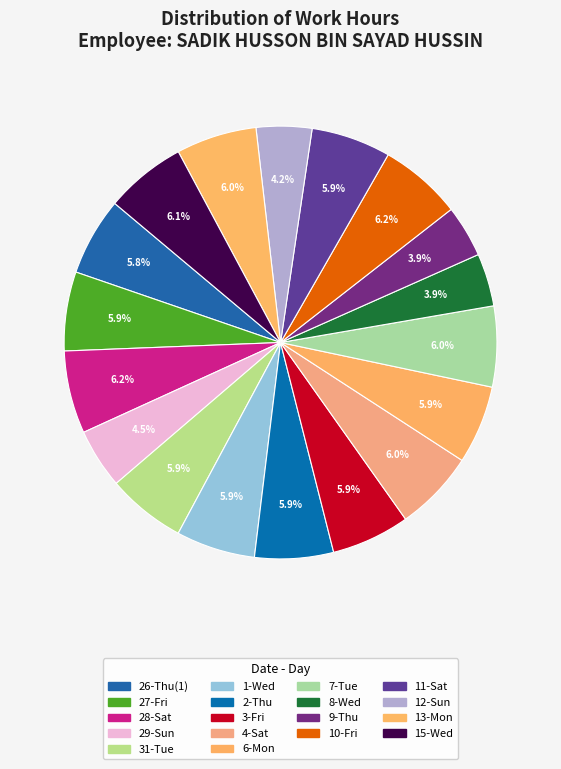

Which category has the smallest portion of the pie?

9-Thu